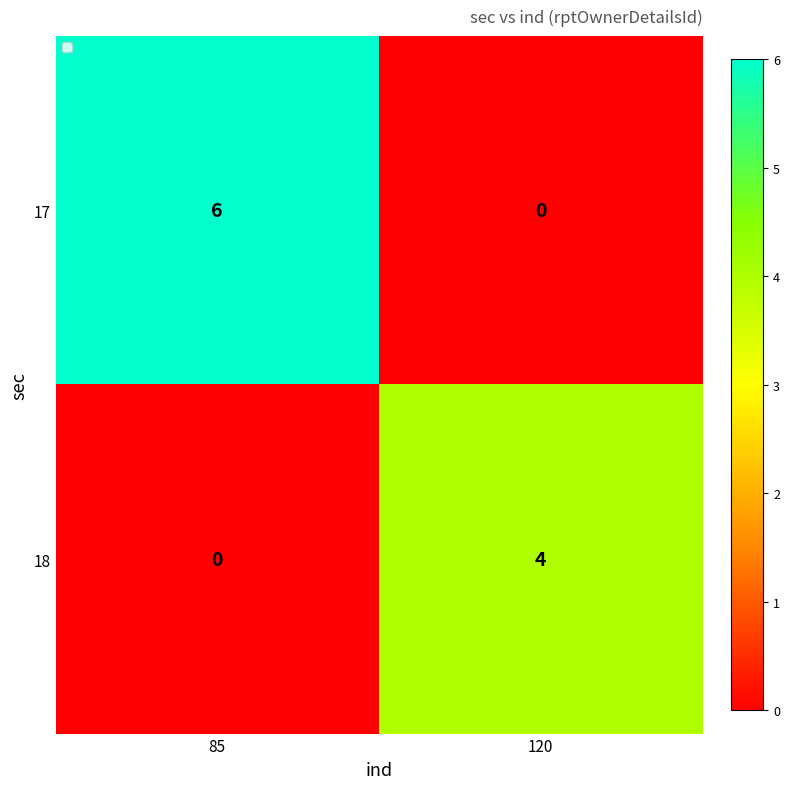

Reading right to left, what are all the values shown in this chart?

17: 120=0	85=6
18: 120=4	85=0